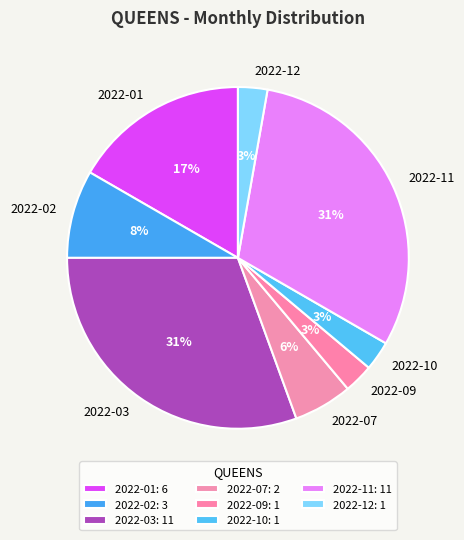

Do 2022-10 and 2022-09 together represent more than half of the pie?

No